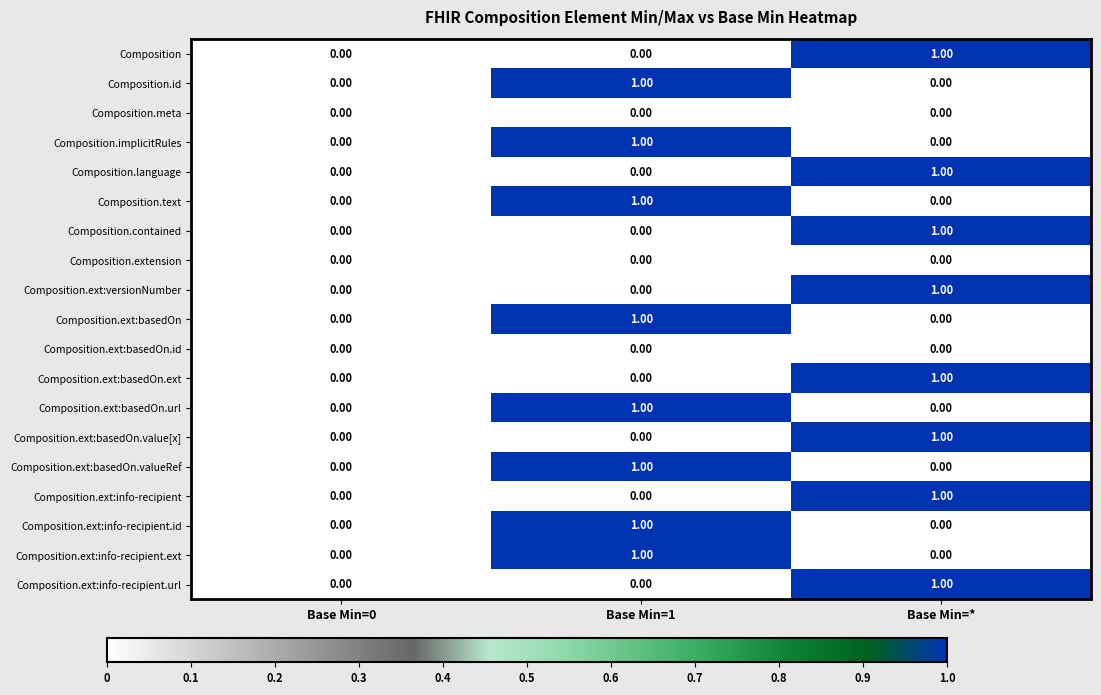

Is the value of Composition.id at Base Min=* greater than the value of Composition.implicitRules at Base Min=1?

No